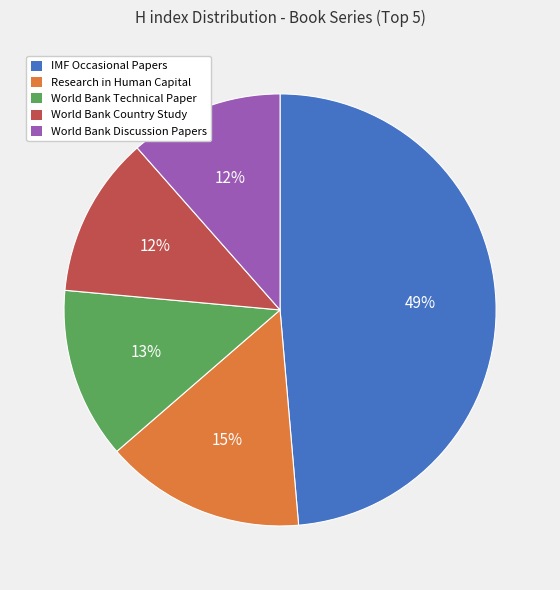

Approximately how many times larger is the value at World Bank Discussion Papers compared to Research in Human Capital?

0.8